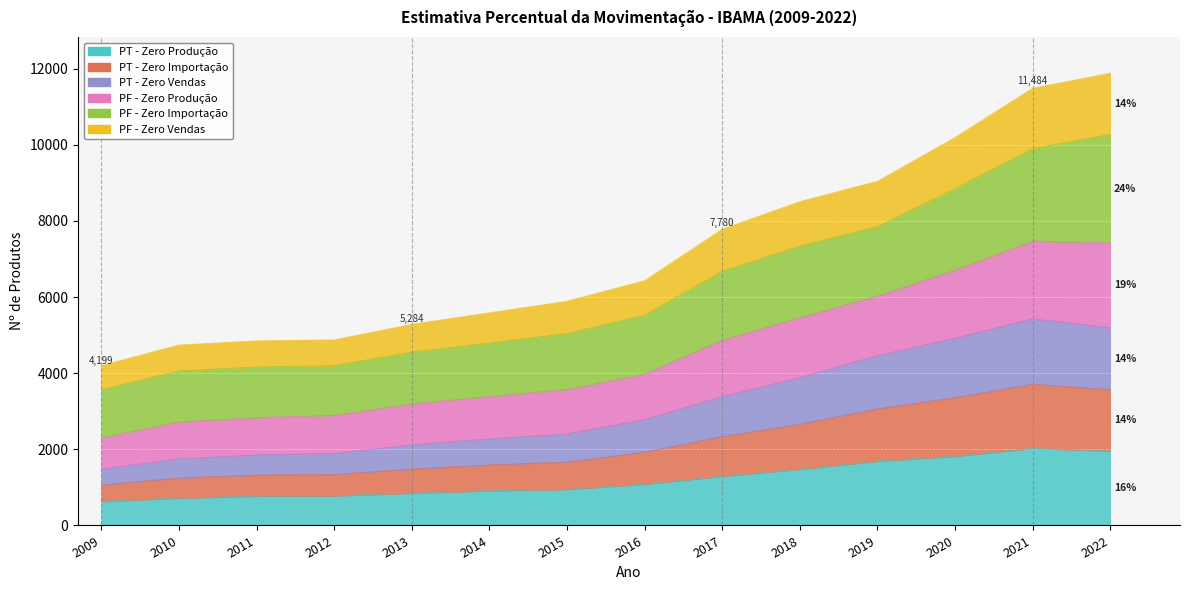

At which label does PF - Zero Produção reach its peak?

2022